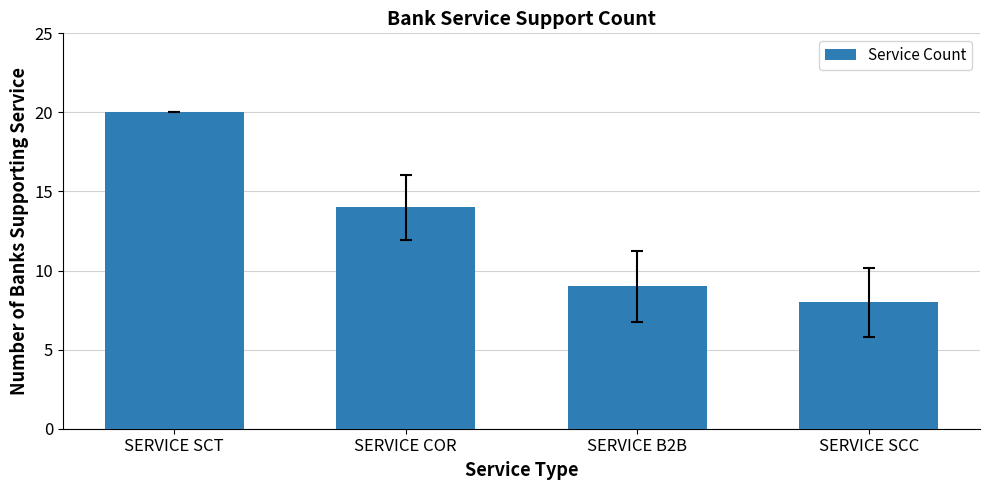

List the labels in order of value, largest first.

SERVICE SCT, SERVICE COR, SERVICE B2B, SERVICE SCC